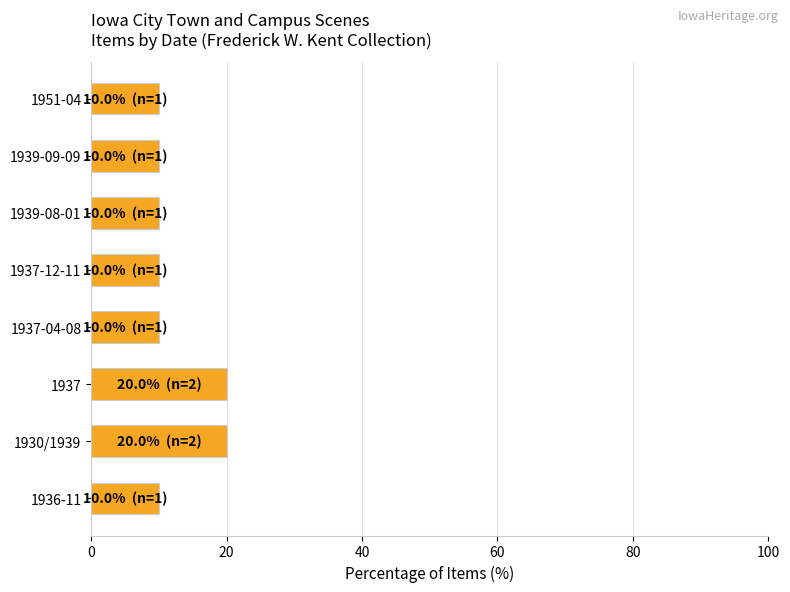

Between 1937-12-11 and 1937, which is larger?

1937